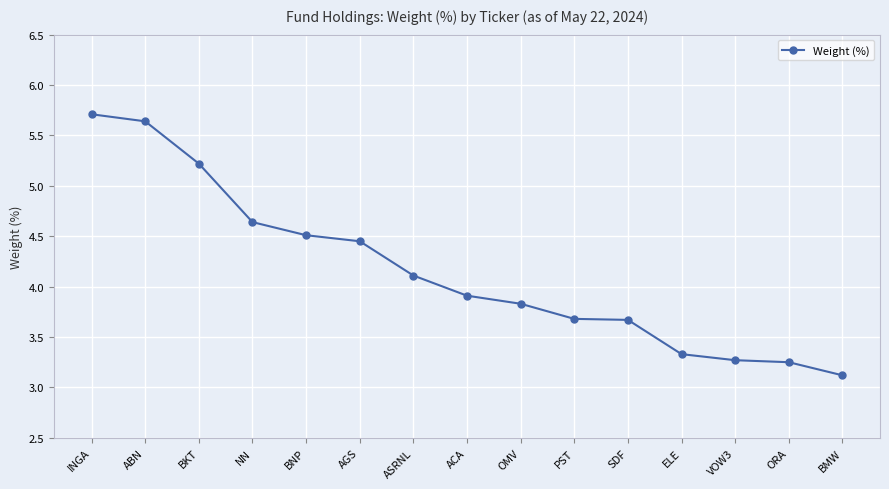

Which has a higher value, BKT or ASRNL?

BKT